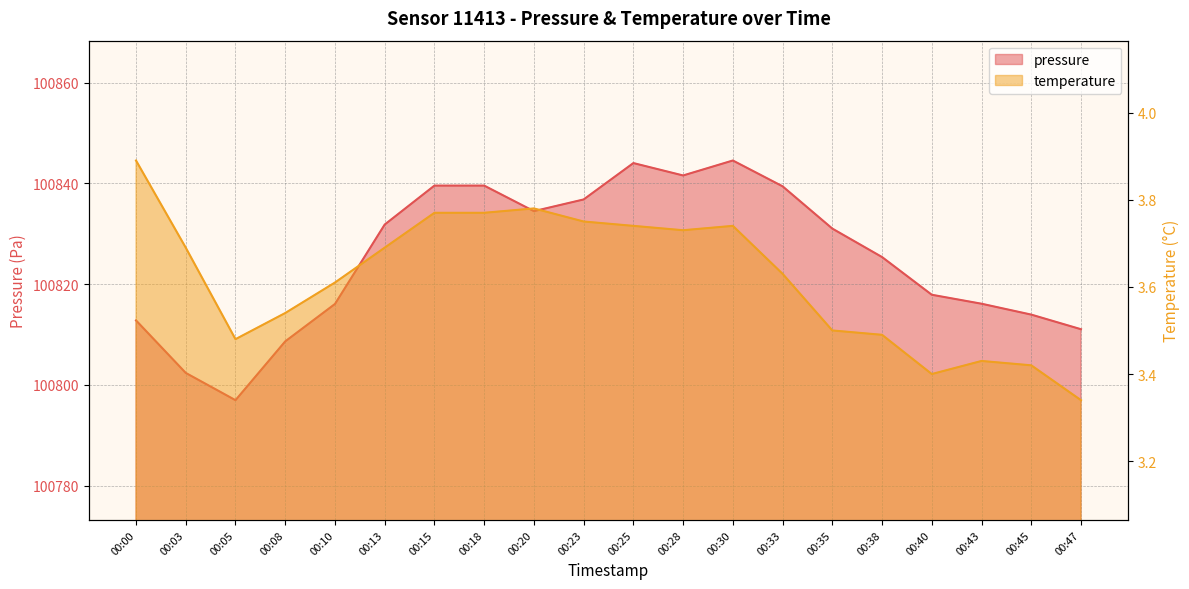

Reading right to left, transcribe all the data shown in this chart.

pressure: 100811.1	100813.9	100816.1	100817.9	100825.4	100831.0	100839.4	100844.5	100841.6	100844.0	100836.8	100834.5	100839.6	100839.6	100831.8	100816.1	100808.6	100797.0	100802.4	100812.8
temperature: 3.3	3.4	3.4	3.4	3.5	3.5	3.6	3.7	3.7	3.7	3.8	3.8	3.8	3.8	3.7	3.6	3.5	3.5	3.7	3.9